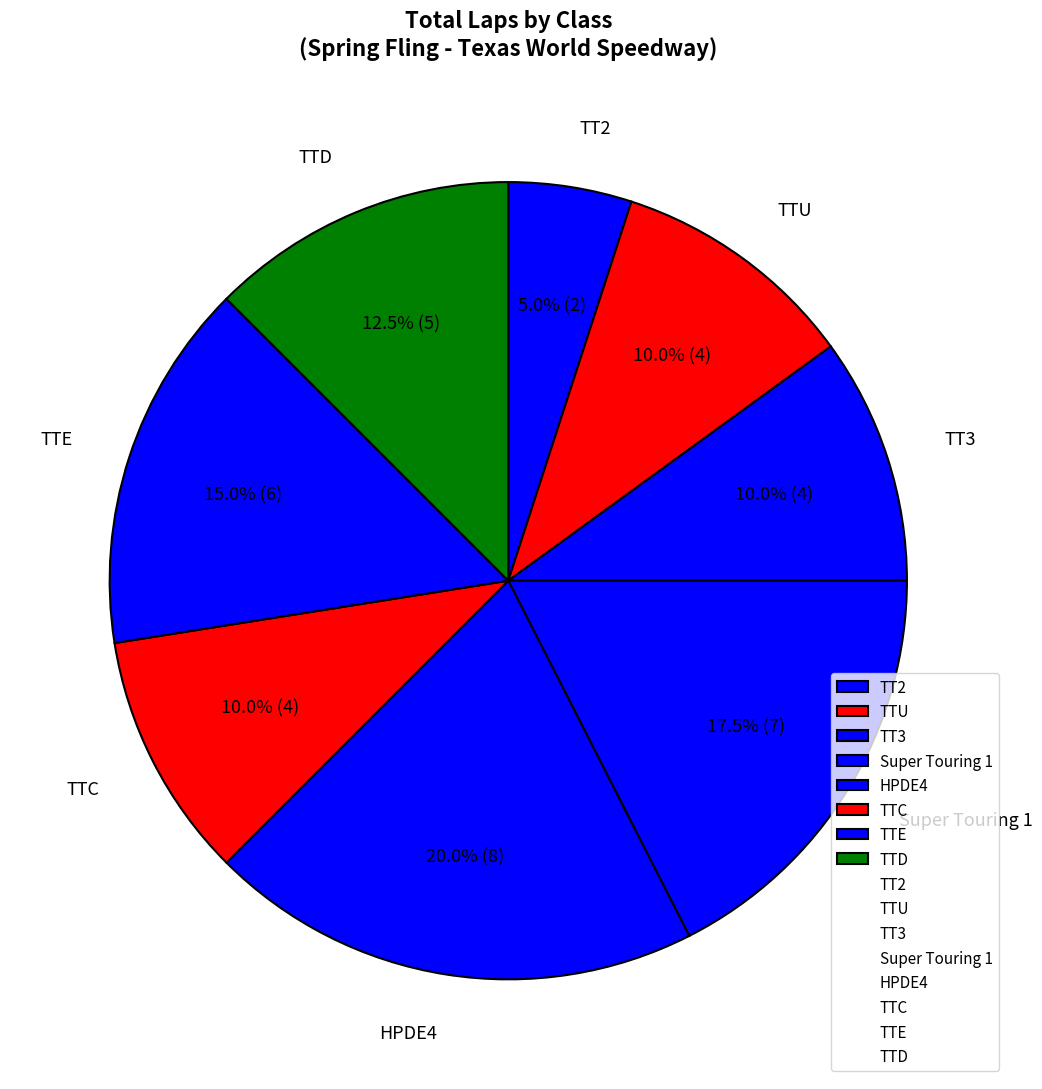

Which category has the smallest portion of the pie?

TT2